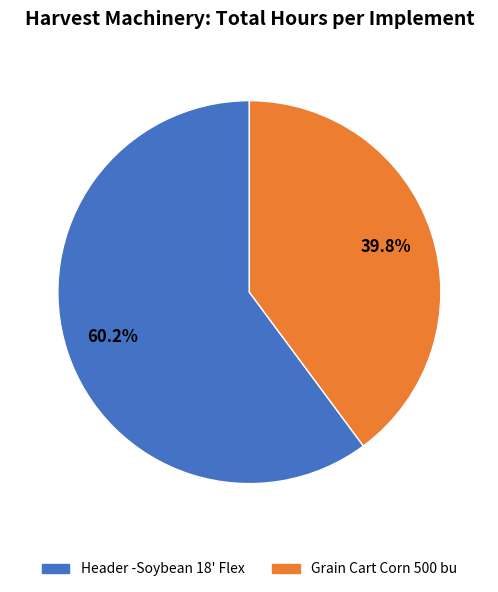

Is there a majority slice in this chart?

Yes